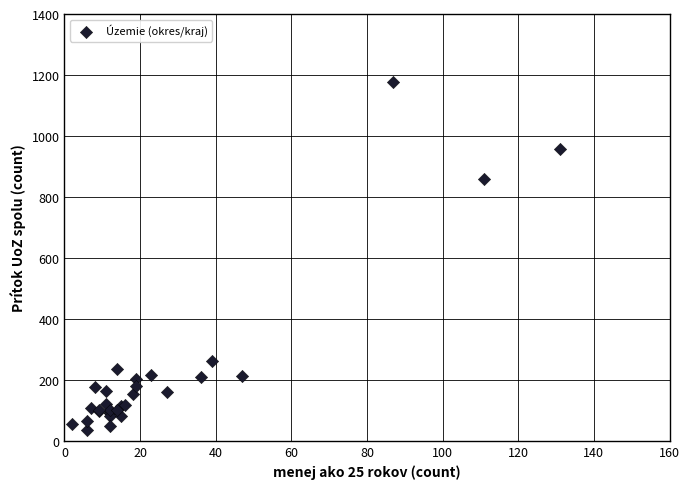

What Y value in the scatter plot is closest to 606?

859